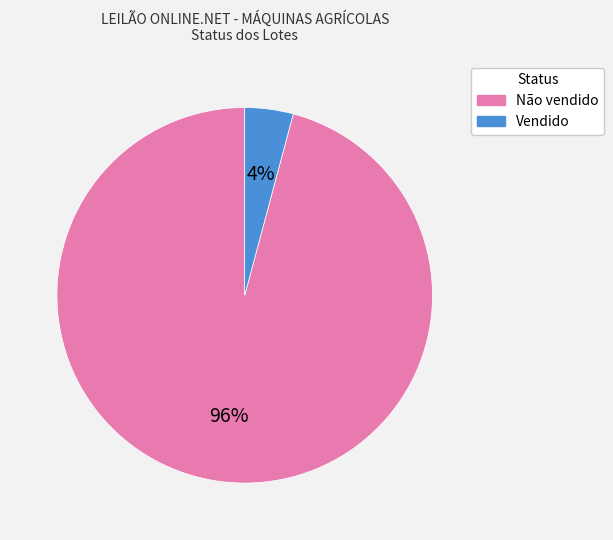

Which slice represents more than half of the pie?

Não vendido